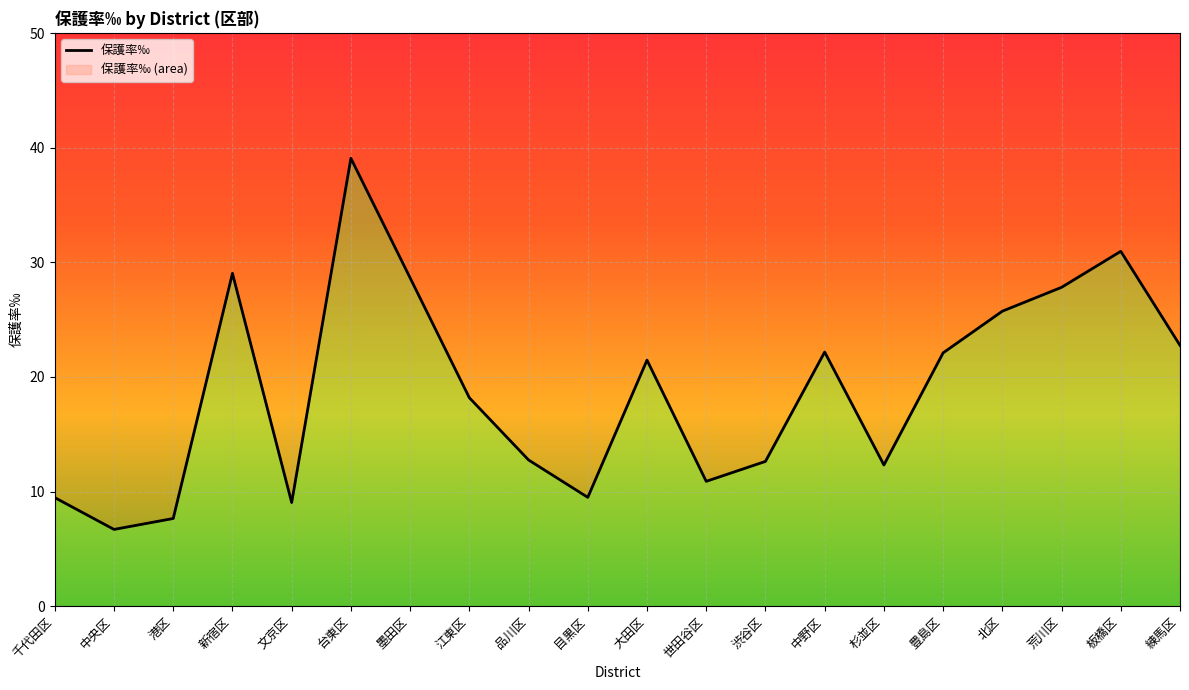

What is the value of the 1st point from the left?

9.5